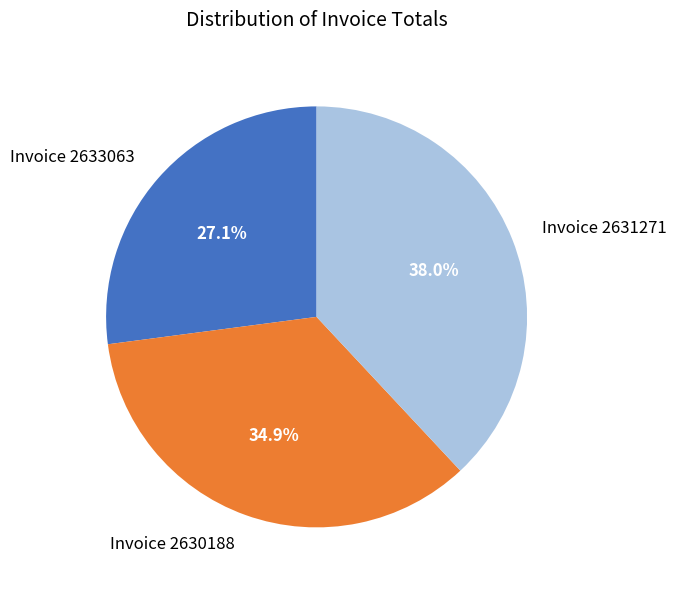

Does Invoice 2633063 represent more than half of the total?

No